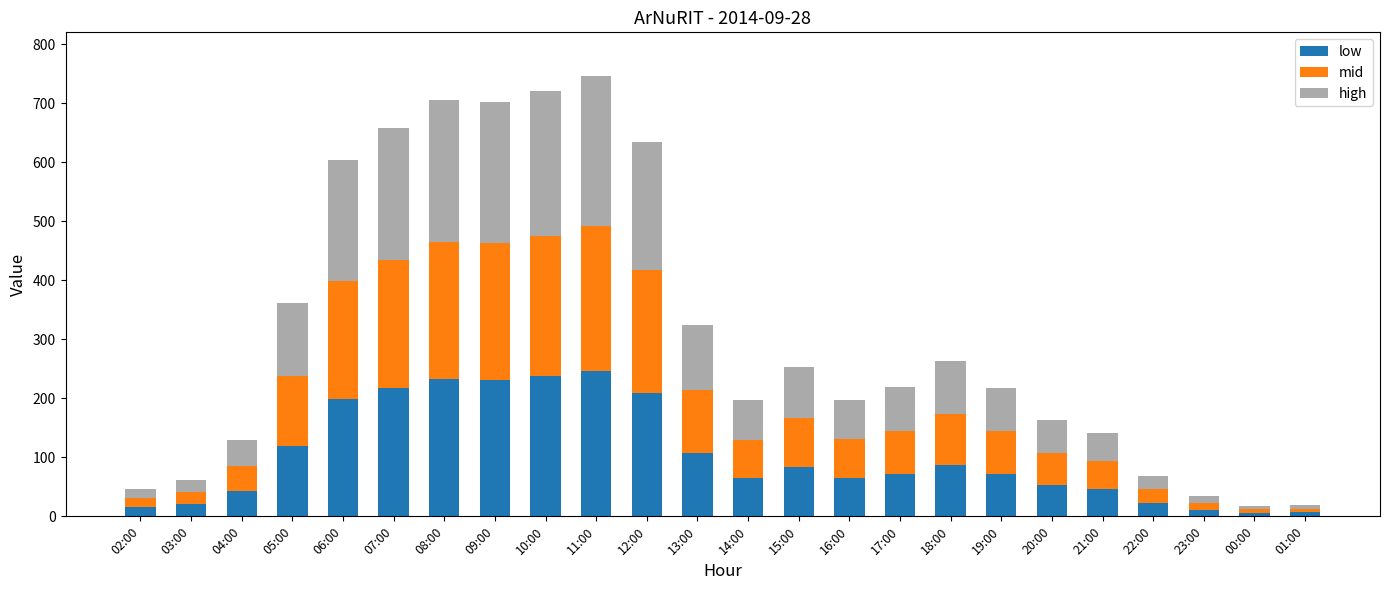

The value of low at 10:00 is 329.7. True or false?

False